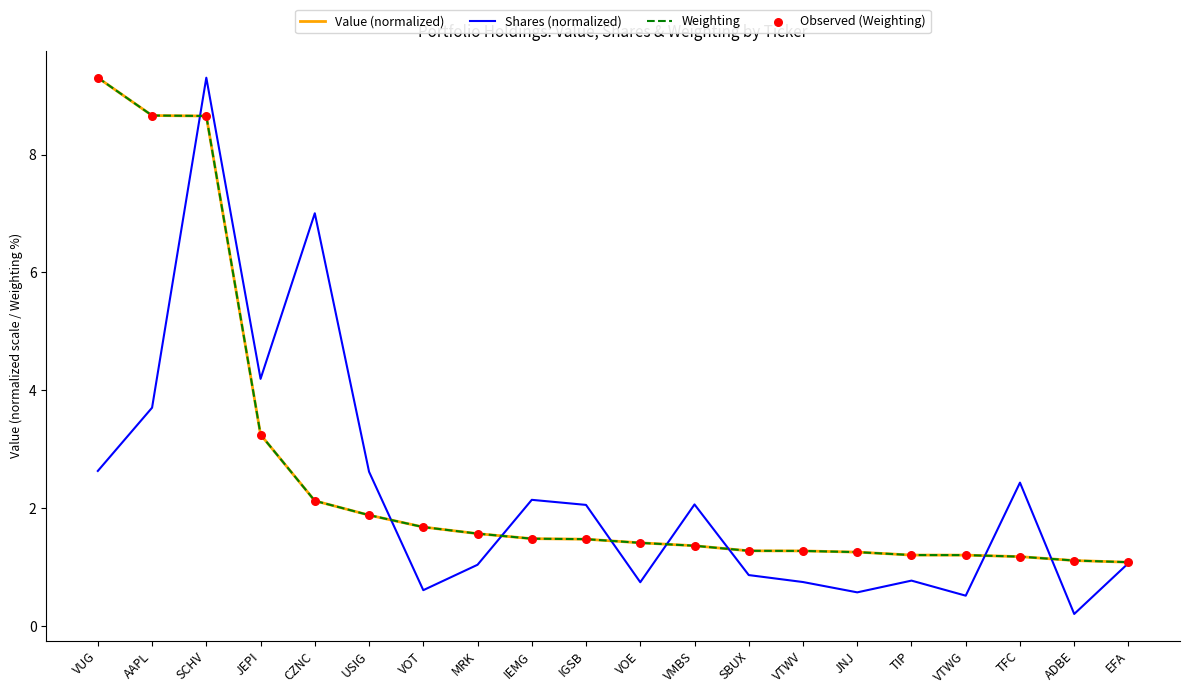

Which series changed the most between USIG and IEMG?

Shares (normalized)